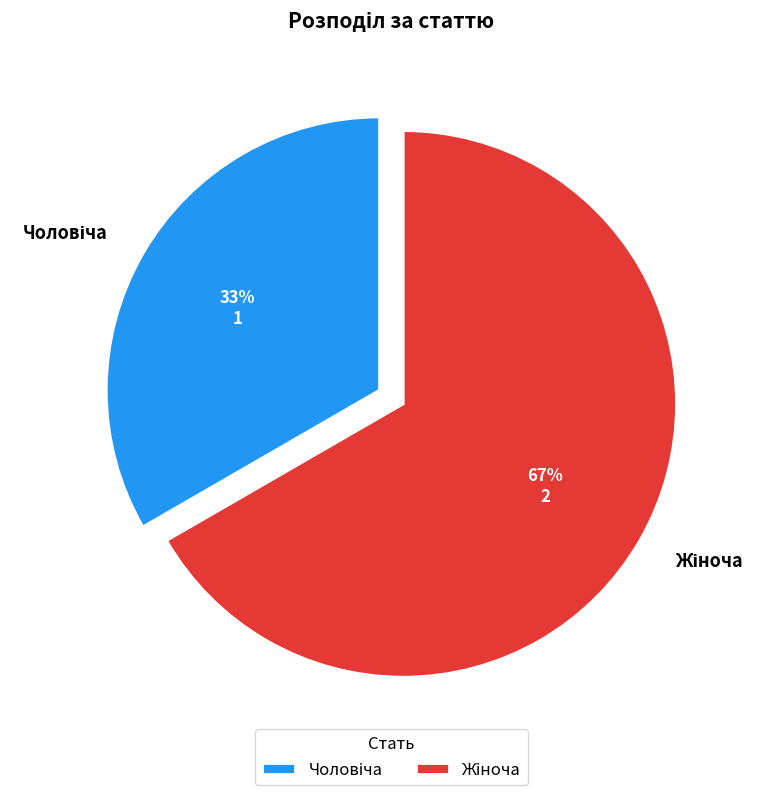

Does any single category account for the majority?

Yes